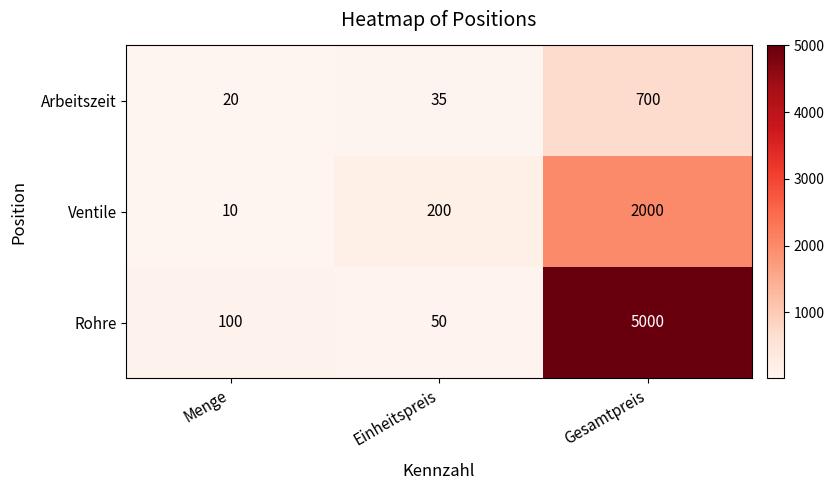

Reading right to left, transcribe all the data shown in this chart.

Arbeitszeit: Gesamtpreis=700	Einheitspreis=35	Menge=20
Ventile: Gesamtpreis=2000	Einheitspreis=200	Menge=10
Rohre: Gesamtpreis=5000	Einheitspreis=50	Menge=100